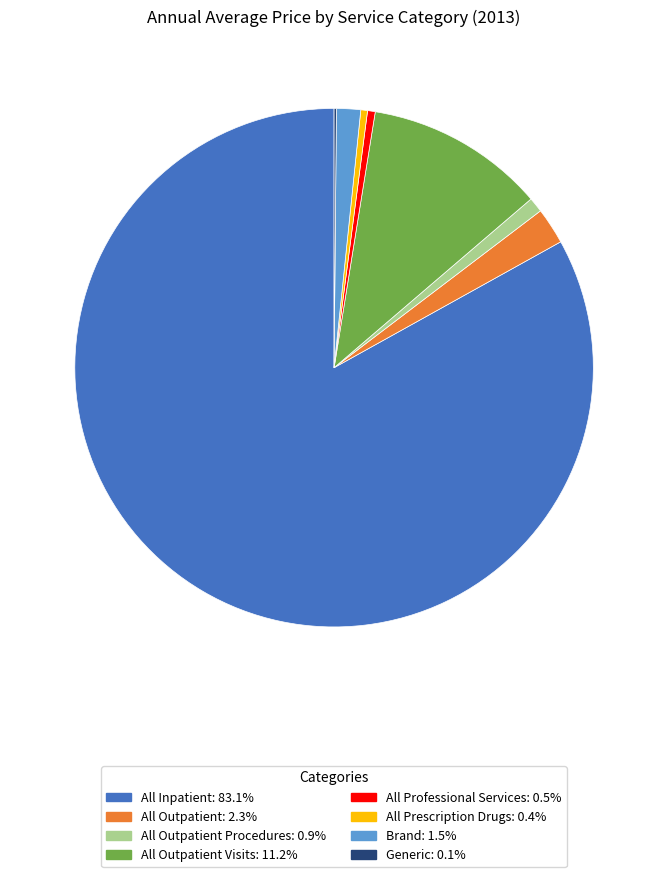

Is there any slice that represents more than half of the pie?

Yes